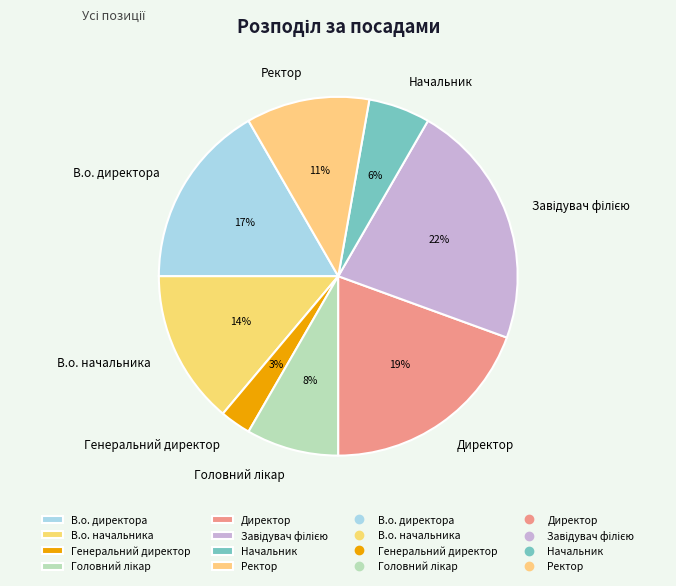

Does Начальник account for over 50% of the chart?

No